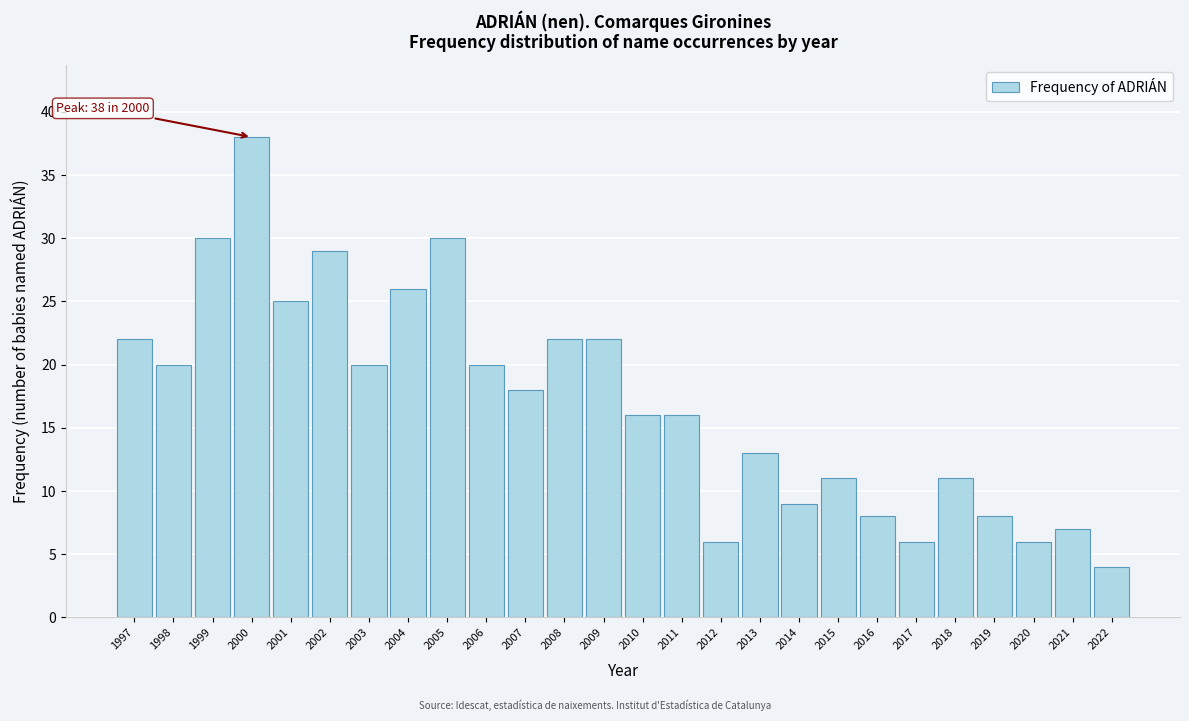

Reading left to right, extract all data points from this chart.

22	20	30	38	25	29	20	26	30	20	18	22	22	16	16	6	13	9	11	8	6	11	8	6	7	4